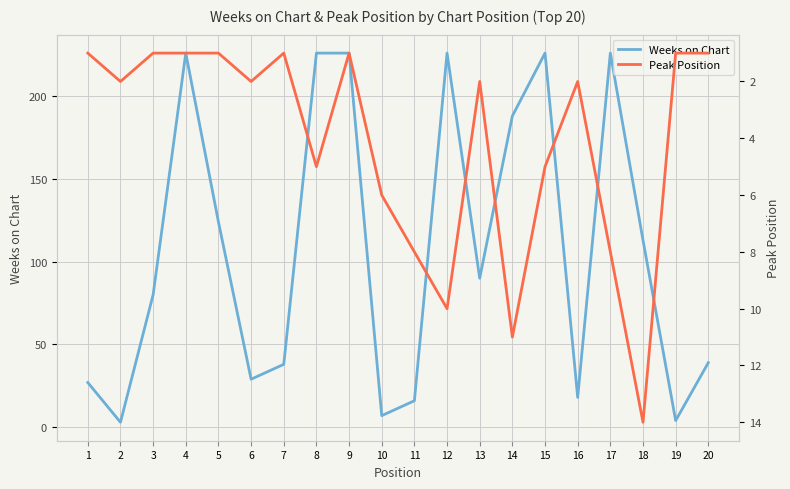

Where is the first local minimum for Weeks on Chart?

2